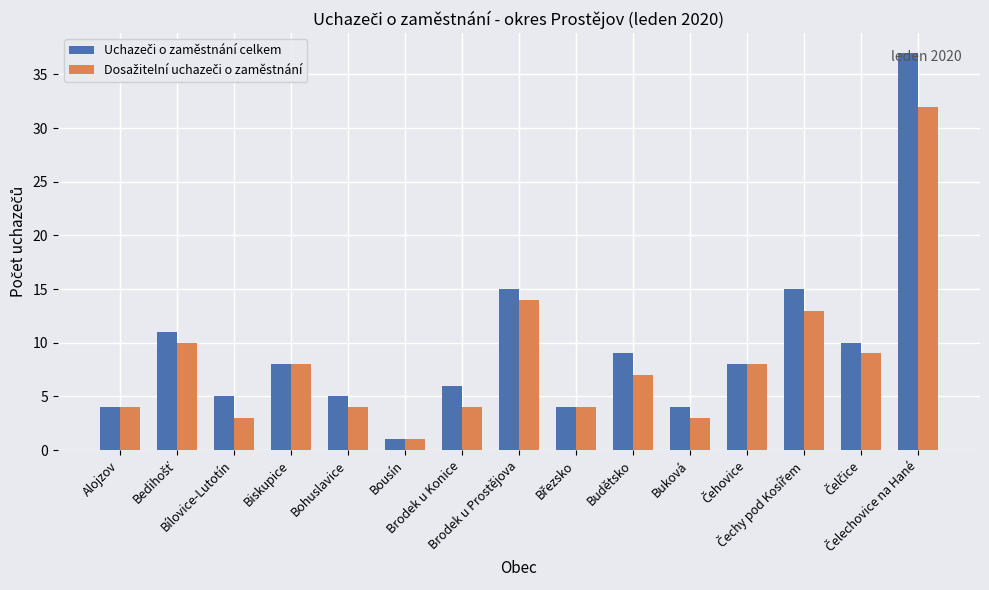

Reading left to right, extract all data points from this chart.

Uchazeči o zaměstnání celkem: Alojzov=4	Bedihošť=11	Bílovice-Lutotín=5	Biskupice=8	Bohuslavice=5	Bousín=1	Brodek u Konice=6	Brodek u Prostějova=15	Březsko=4	Budětsko=9	Buková=4	Čehovice=8	Čechy pod Kosířem=15	Čelčice=10	Čelechovice na Hané=37
Dosažitelní uchazeči o zaměstnání: Alojzov=4	Bedihošť=10	Bílovice-Lutotín=3	Biskupice=8	Bohuslavice=4	Bousín=1	Brodek u Konice=4	Brodek u Prostějova=14	Březsko=4	Budětsko=7	Buková=3	Čehovice=8	Čechy pod Kosířem=13	Čelčice=9	Čelechovice na Hané=32